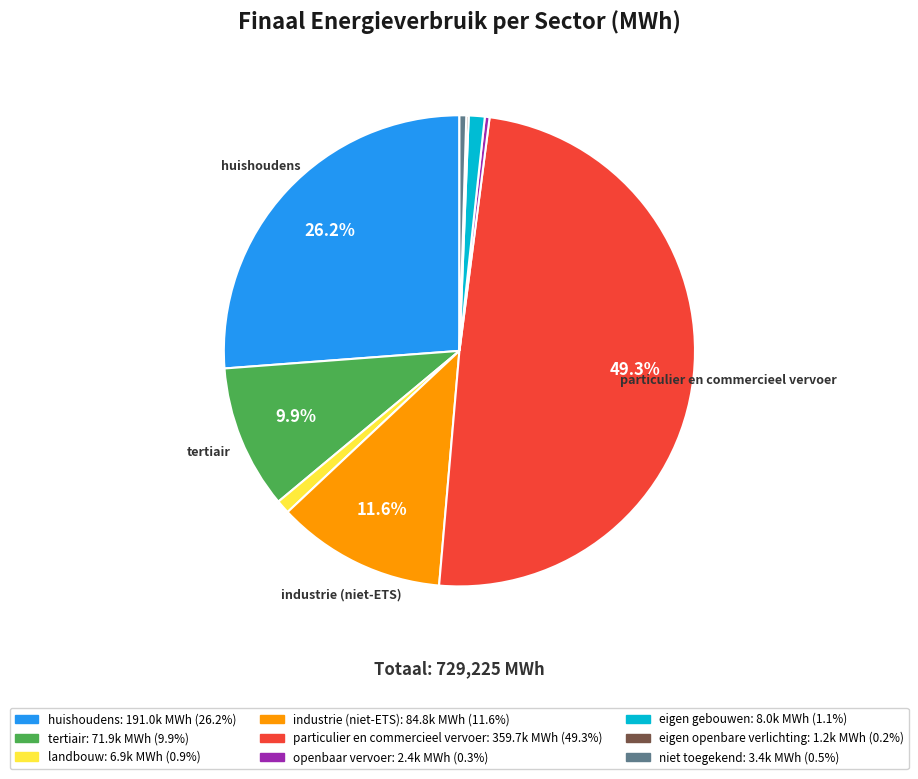

Is there any slice that represents more than half of the pie?

No